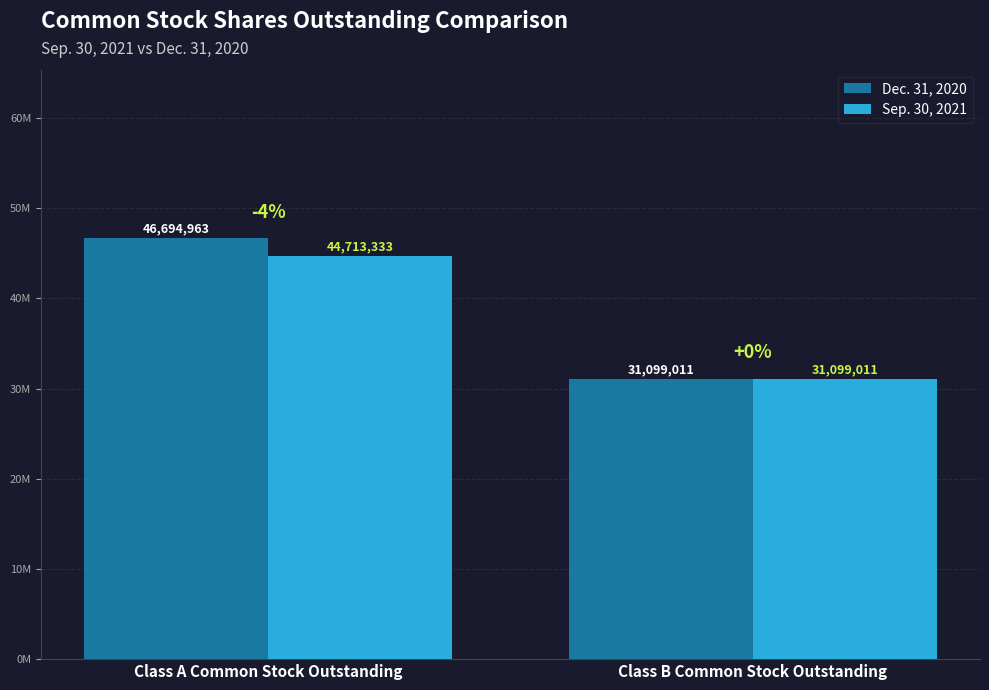

Does the chart contain any negative values?

No